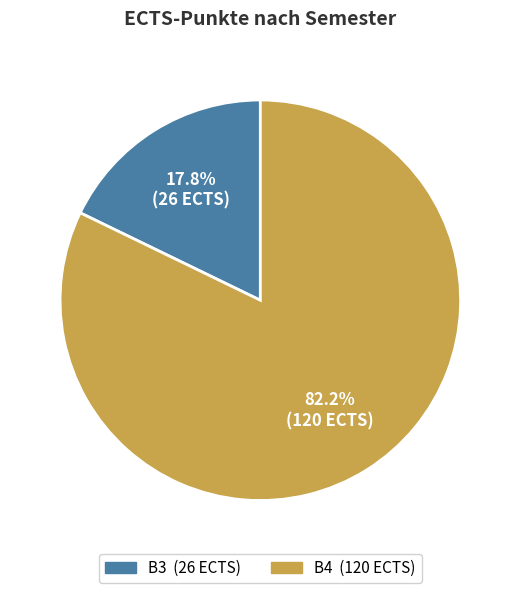

Is there any slice that represents more than half of the pie?

Yes